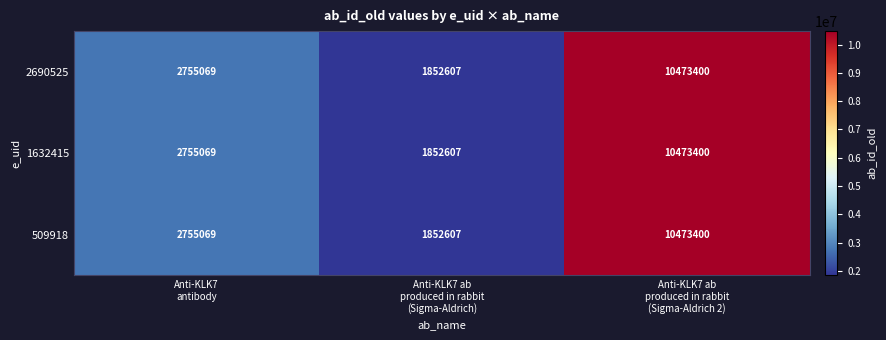

What is the difference between the maximum and minimum values in the 509918 series?

8620793